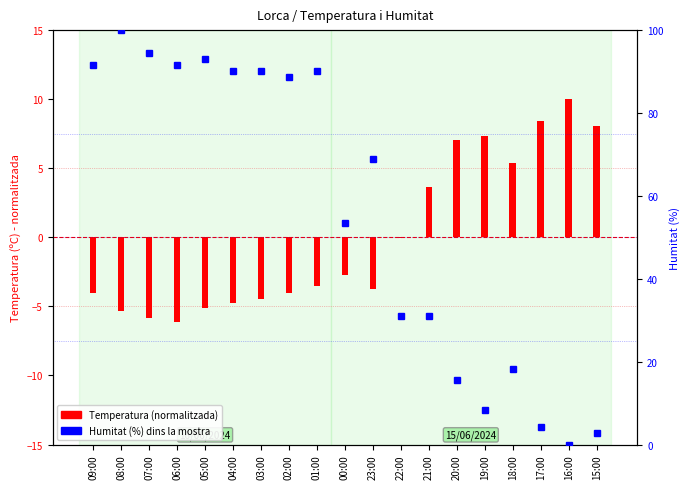

Reading left to right, extract all data points from this chart.

91.5	100.0	94.4	91.5	93.0	90.1	90.1	88.7	90.1	53.5	69.0	31.0	31.0	15.5	8.5	18.3	4.2	0.0	2.8